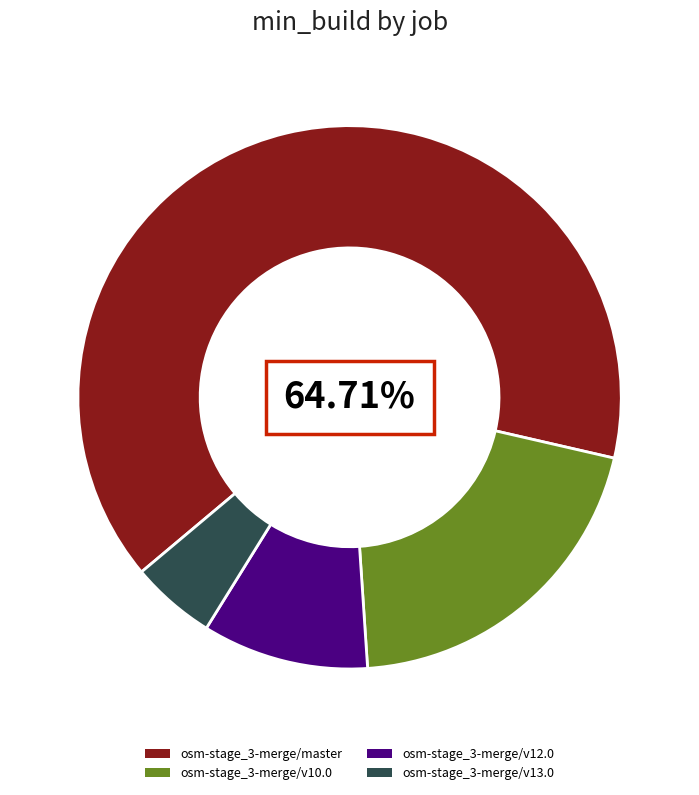

Is it true that osm-stage_3-merge/v10.0 is 14% of the pie?

False